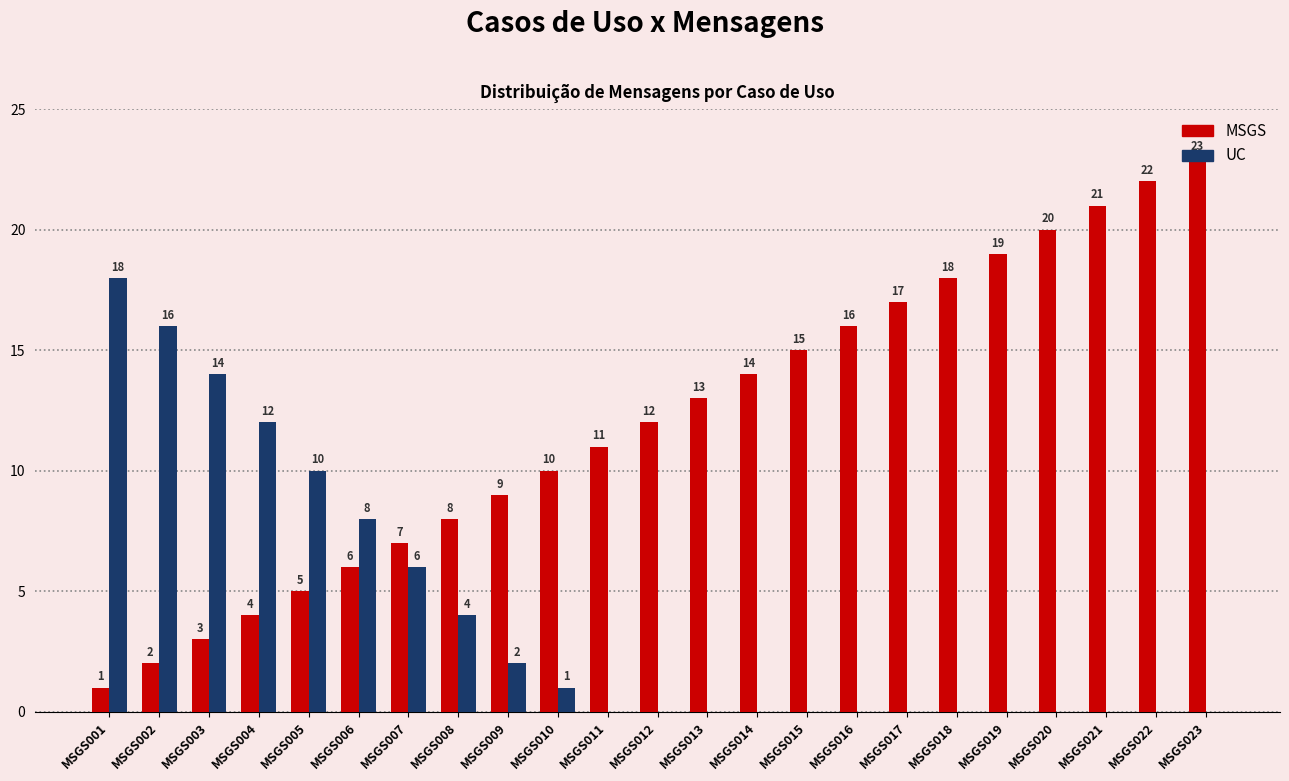

The value of MSGS at MSGS021 is 21. True or false?

True